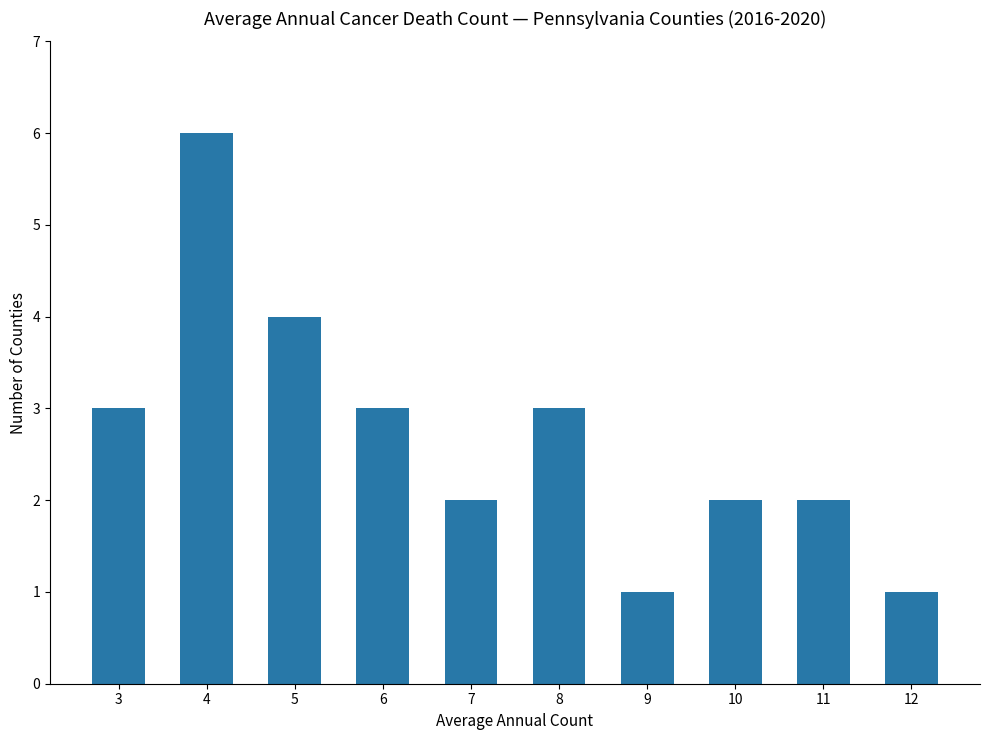

What is the average value?

3